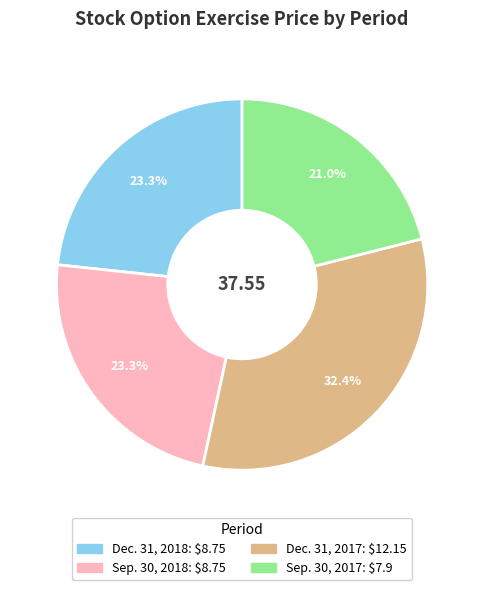

Is there a majority slice in this chart?

No